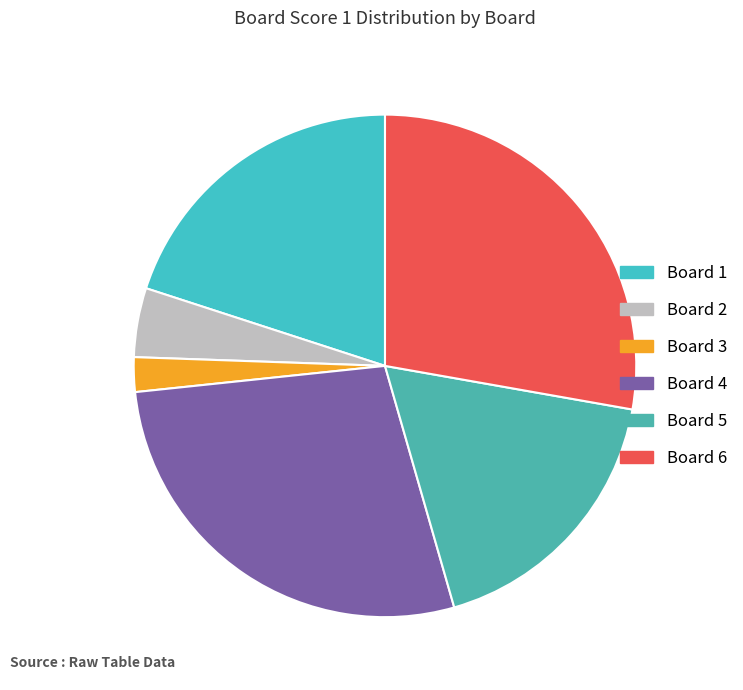

What is the smallest slice in the pie chart?

Board 3